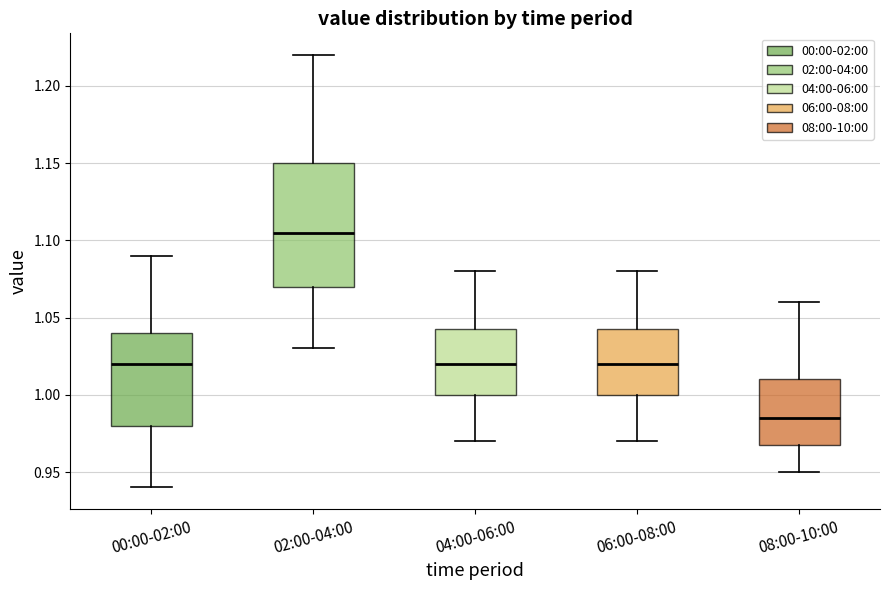

Comparing the boxes themselves (not the whiskers), which one is the tallest?

02:00-04:00